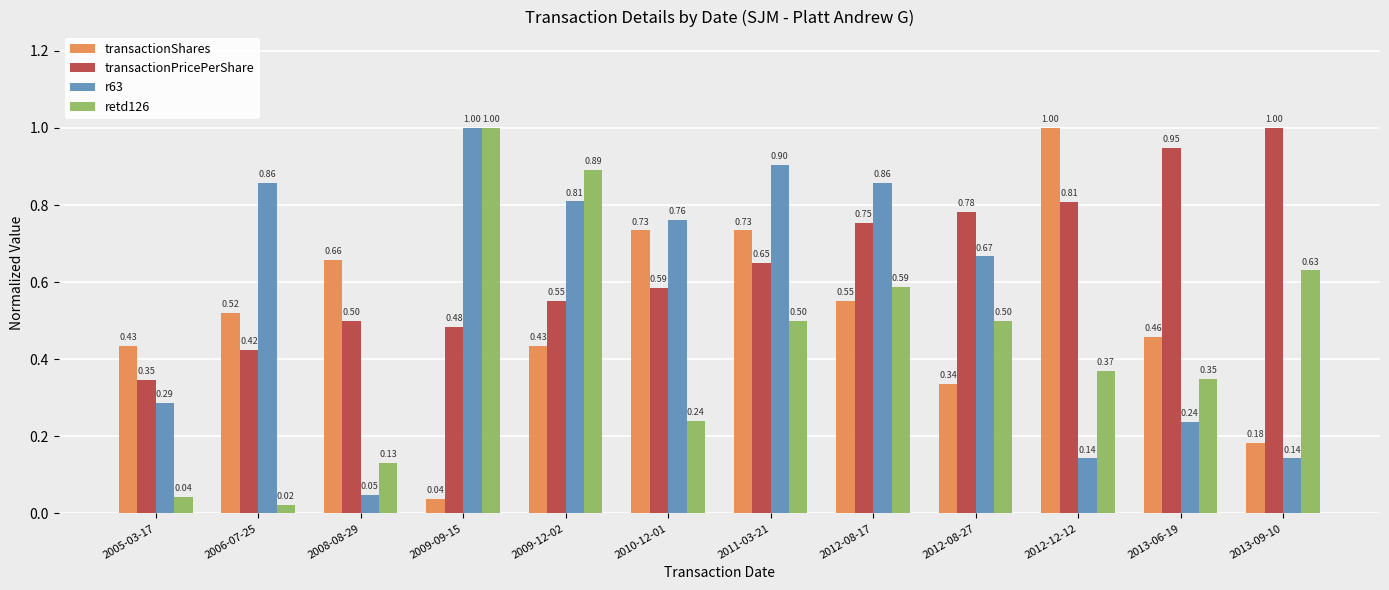

What is the sum of all retd126 values?

5.3